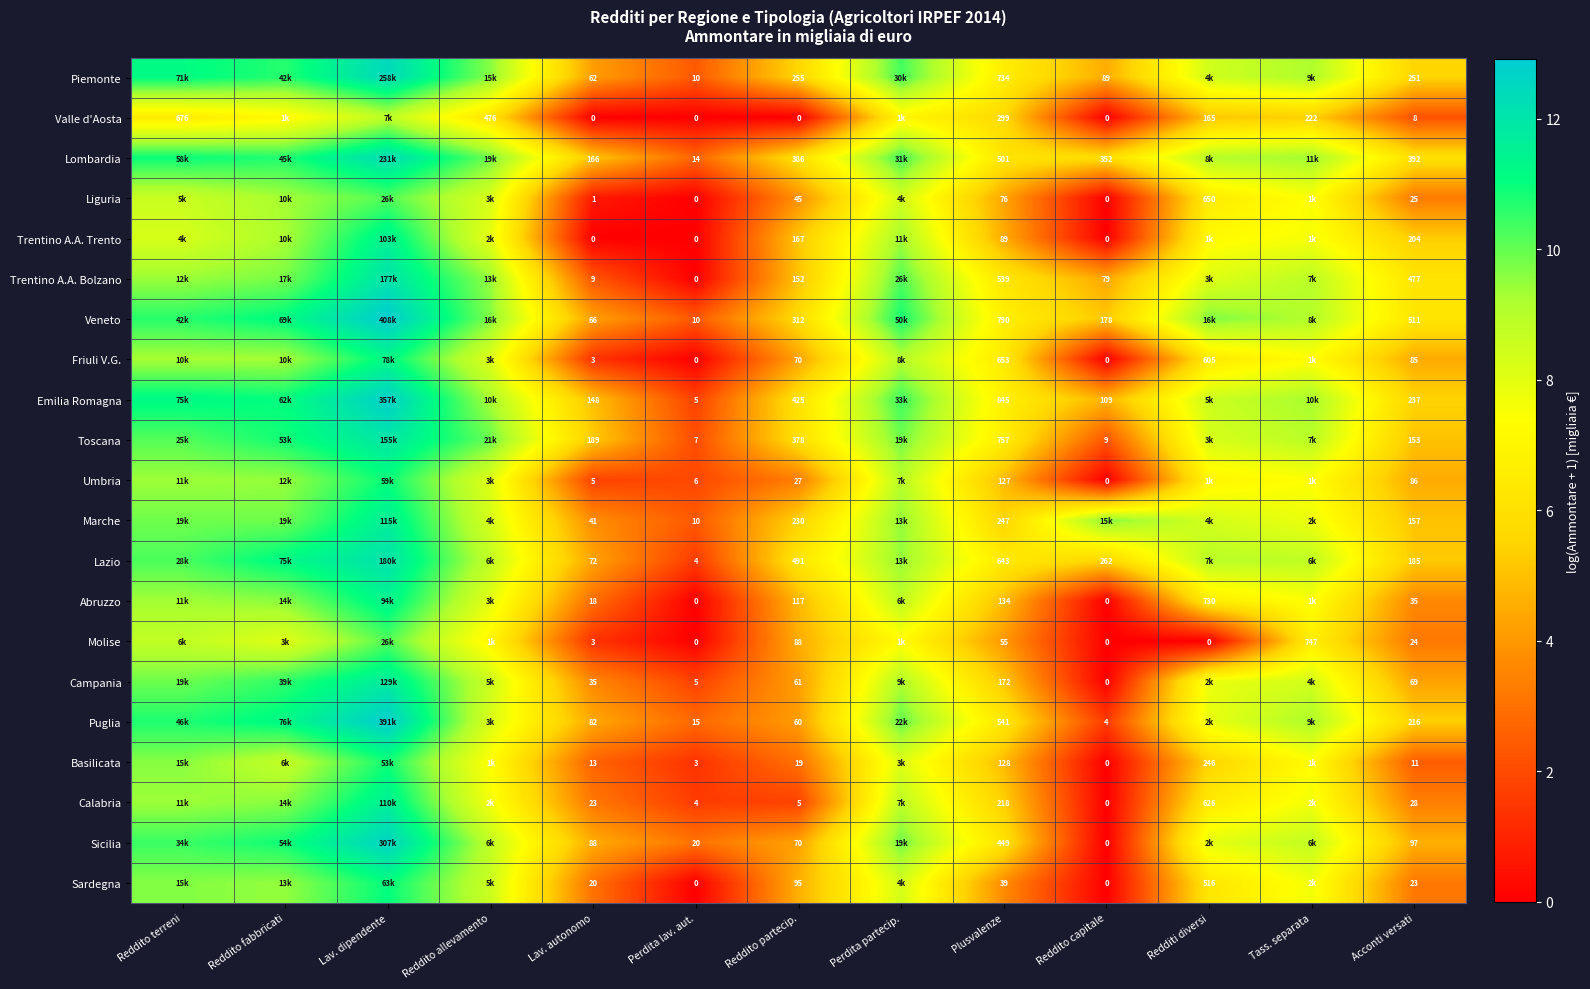

At Plusvalenze, list the series in order from smallest to largest.

Sardegna, Molise, Liguria, Trentino A.A. Trento, Umbria, Basilicata, Abruzzo, Campania, Calabria, Marche, Valle d'Aosta, Sicilia, Lombardia, Trentino A.A. Bolzano, Puglia, Lazio, Friuli V.G., Piemonte, Toscana, Veneto, Emilia Romagna